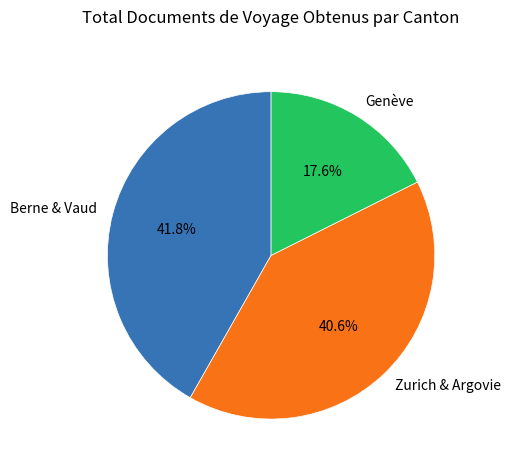

Is there a majority slice in this chart?

No